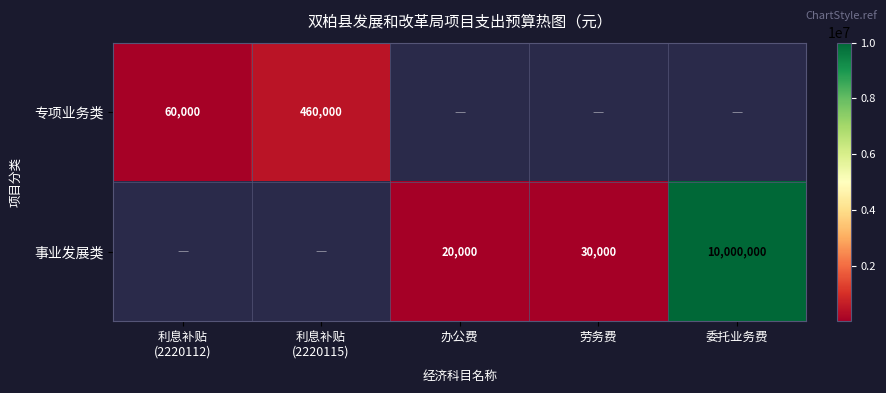

What is the difference between the maximum and minimum values in the 专项业务类 series?

400000.0